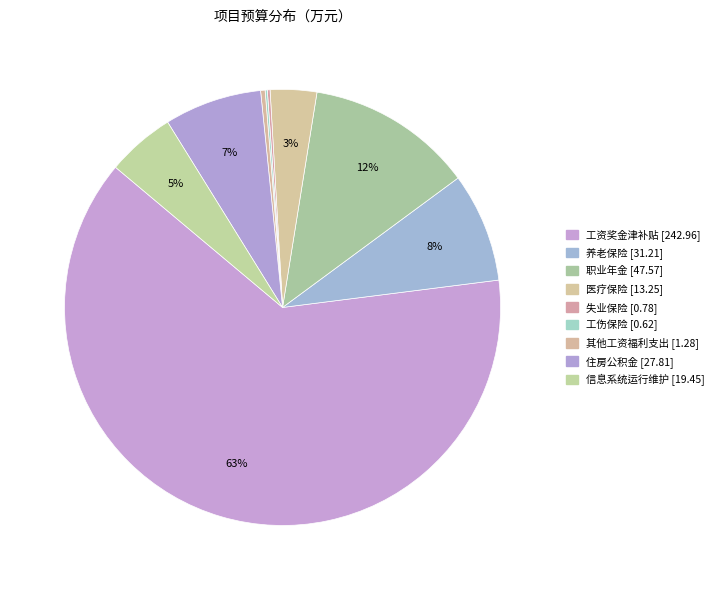

What is the largest slice in the pie chart?

工资奖金津补贴 [242.96]